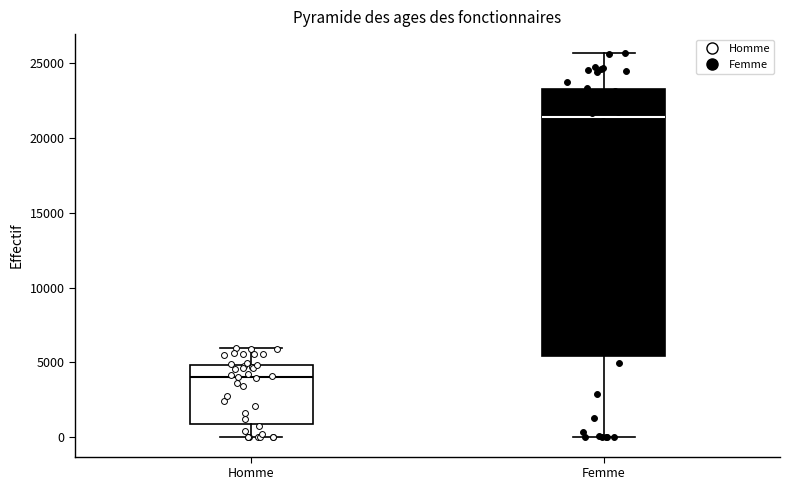

Reading left to right, transcribe this box plot: for each box, give where its median line is, the range the box spans, and where its two whiskers end, as read against the y-axis. The values are not printed on the chart, so give them approximately, as read against the axis.

Homme: median 4000, box 1000 to 5000, whiskers 0 to 6000
Femme: median 21500, box 5500 to 23500, whiskers 0 to 25500